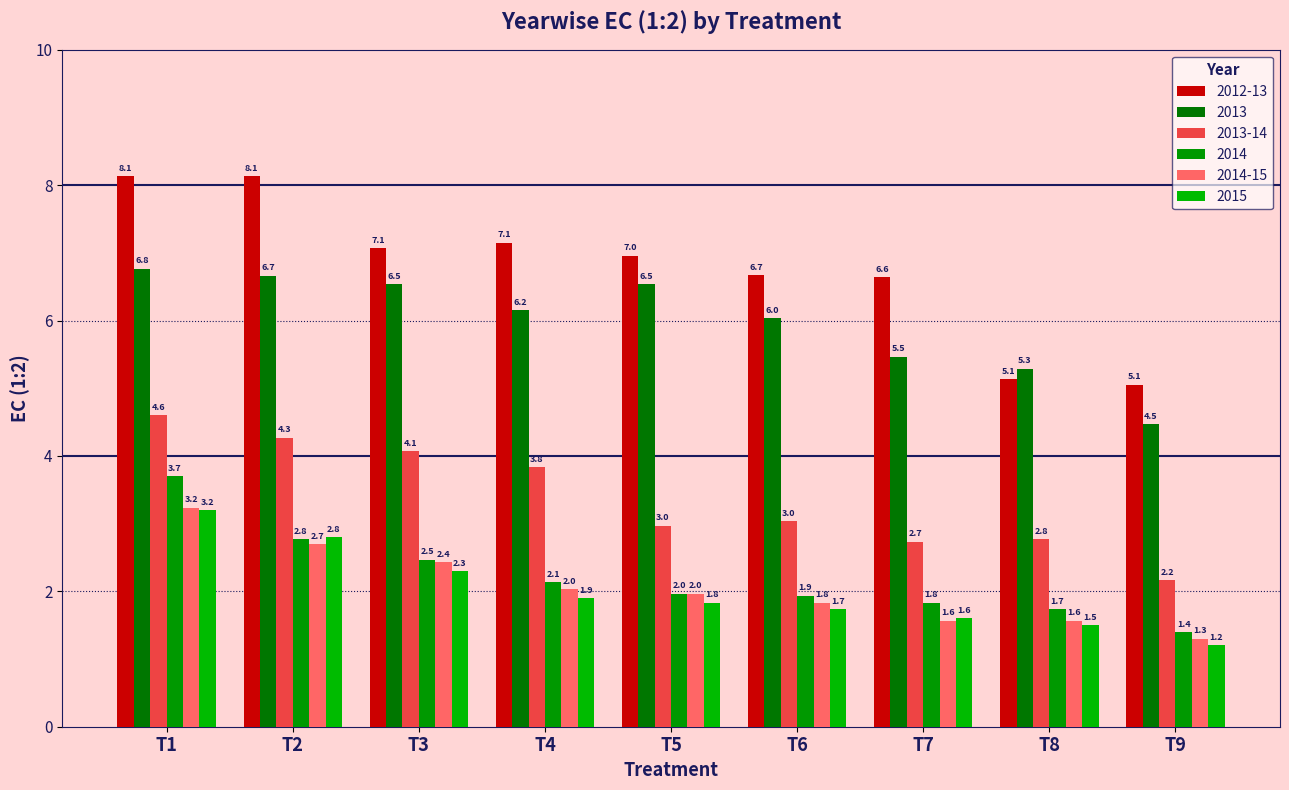

At how many categories does at least one series exceed 4?

9